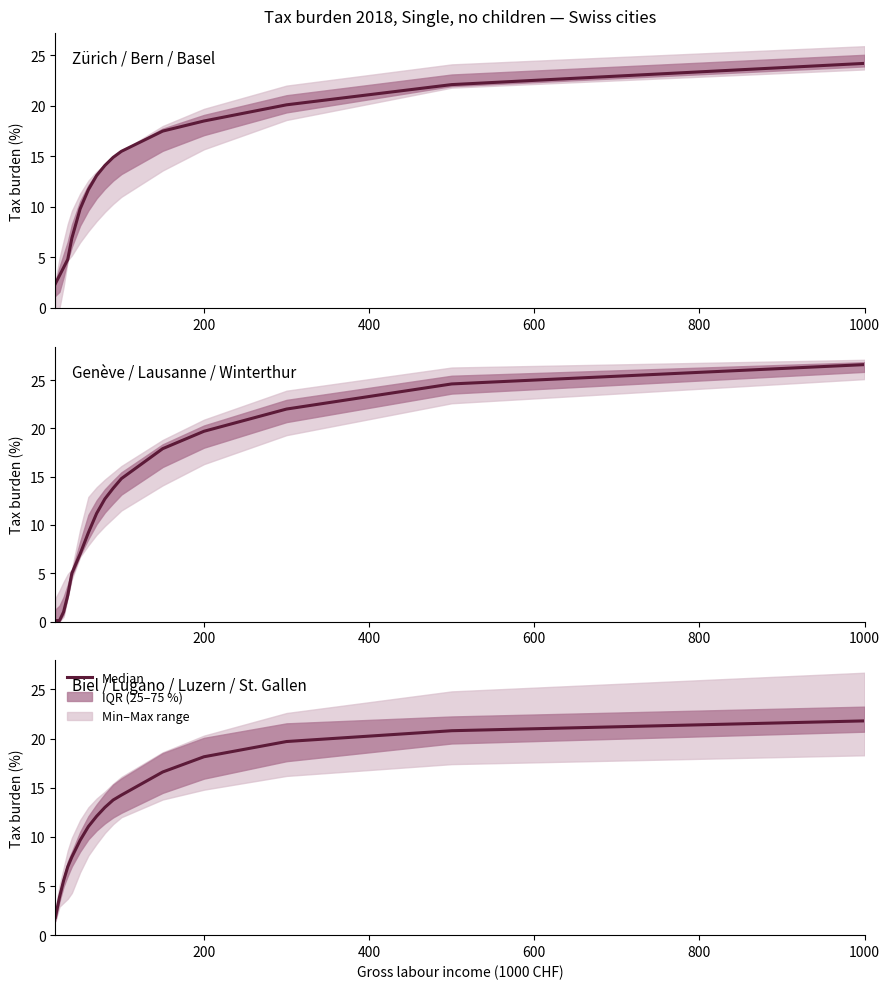

Reading right to left, extract all data points from this chart.

Zürich / Bern / Basel: 24.2	22.1	20.1	18.5	17.5	15.5	14.9	14.1	13.1	11.7	9.8	6.9	4.8	4.0	3.2	2.4
Genève / Lausanne / Winterthur: 26.6	24.6	22.0	19.7	17.9	14.8	13.8	12.7	11.2	9.2	7.0	5.0	2.7	1.0	0.1	0.1
Biel / Lugano / Luzern / St. Gallen: 21.8	20.8	19.7	18.1	16.6	14.2	13.8	13.0	12.1	11.1	9.6	8.0	6.9	5.5	3.8	1.8